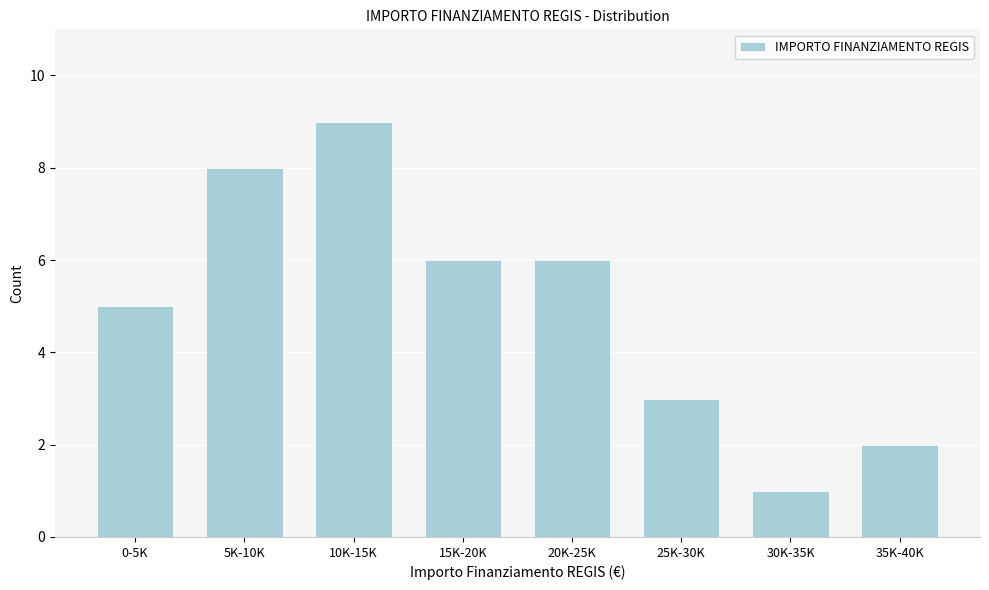

Reading left to right, what are all the values shown in this chart?

5	8	9	6	6	3	1	2